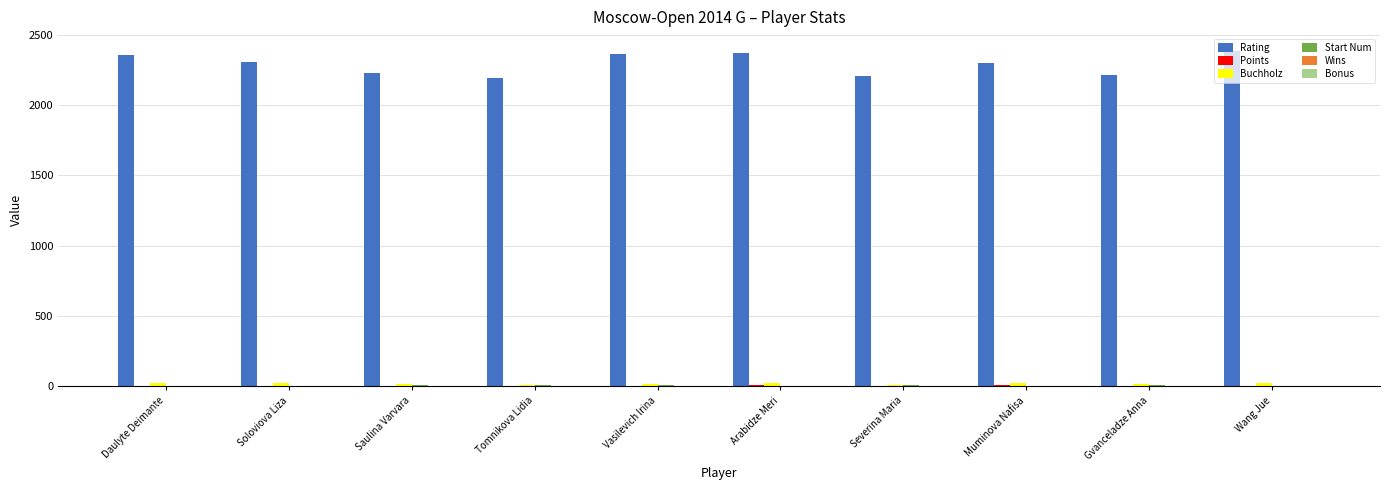

What is the greatest value displayed?

2386.0